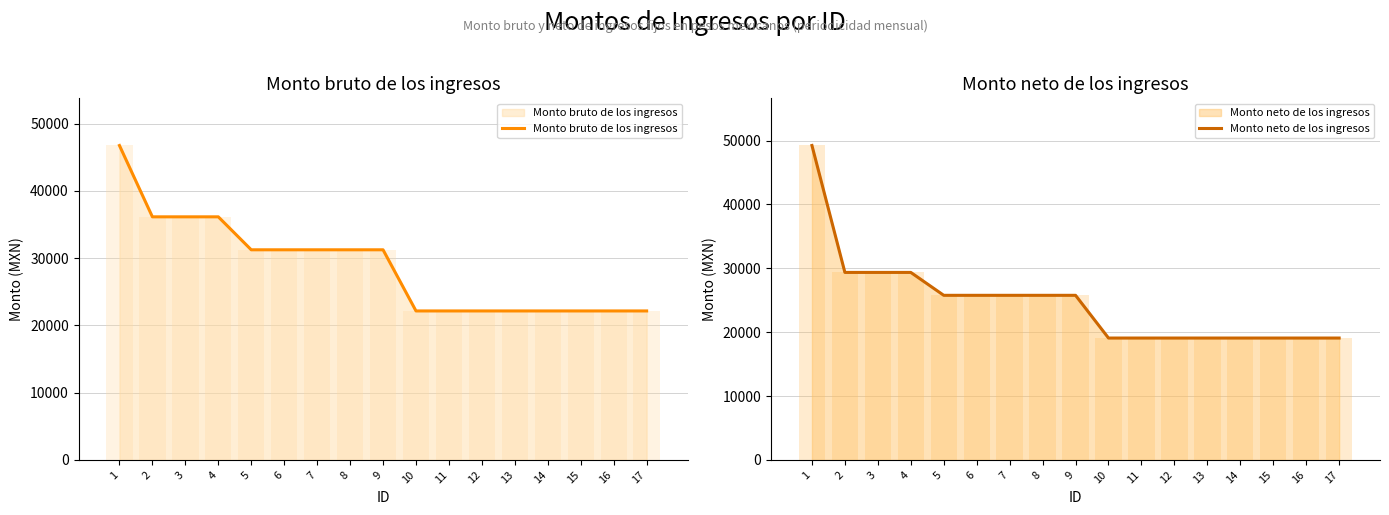

Where does the Monto bruto de los ingresos series first go above 31247?

1